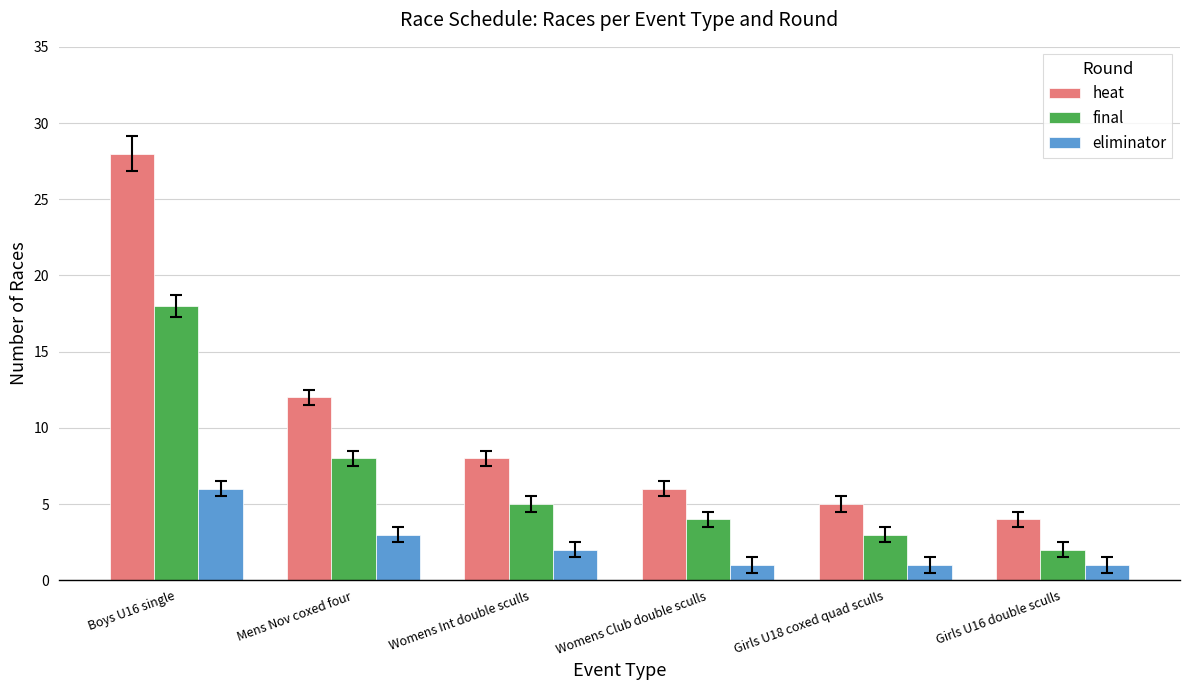

Reading left to right, list all the values displayed in this chart.

heat: Boys U16 single=28	Mens Nov coxed four=12	Womens Int double sculls=8	Womens Club double sculls=6	Girls U18 coxed quad sculls=5	Girls U16 double sculls=4
final: Boys U16 single=18	Mens Nov coxed four=8	Womens Int double sculls=5	Womens Club double sculls=4	Girls U18 coxed quad sculls=3	Girls U16 double sculls=2
eliminator: Boys U16 single=6	Mens Nov coxed four=3	Womens Int double sculls=2	Womens Club double sculls=1	Girls U18 coxed quad sculls=1	Girls U16 double sculls=1